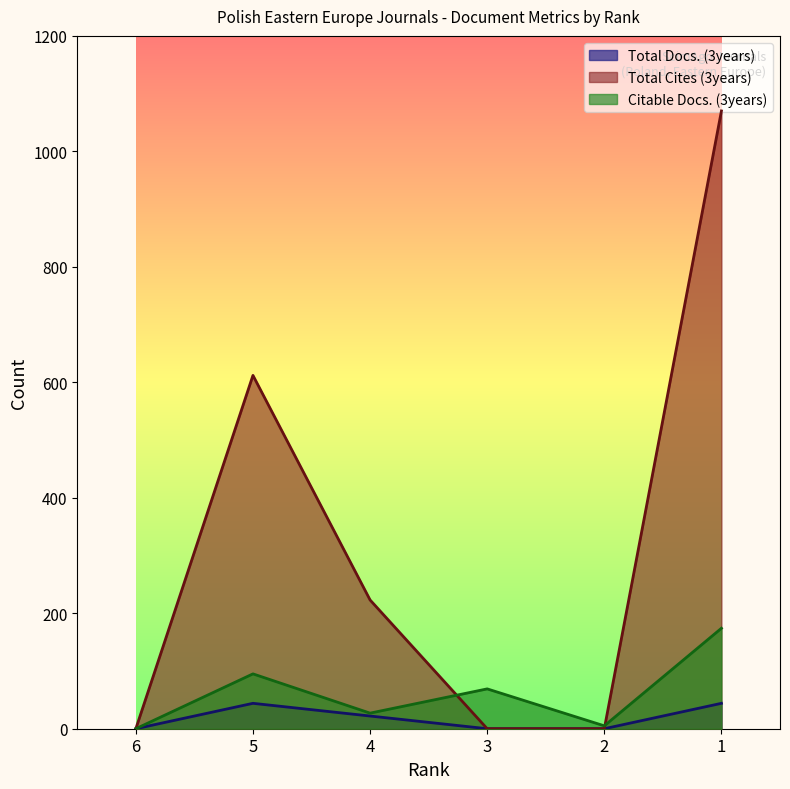

Reading right to left, list all the values displayed in this chart.

Total Docs. (3years): 44	0	0	22	44	0
Total Cites (3years): 1070	0	0	223	612	0
Citable Docs. (3years): 174	5	69	27	95	0